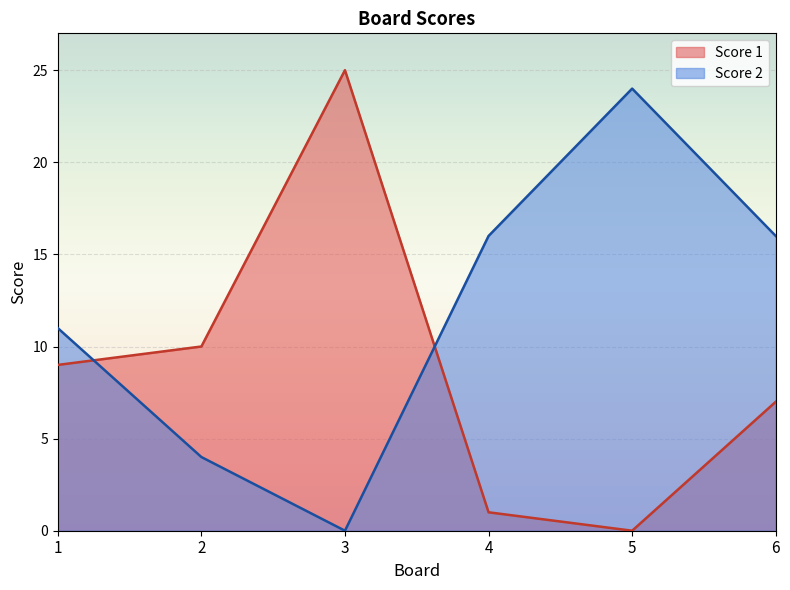

What is the average value of the Score 1 series?

9